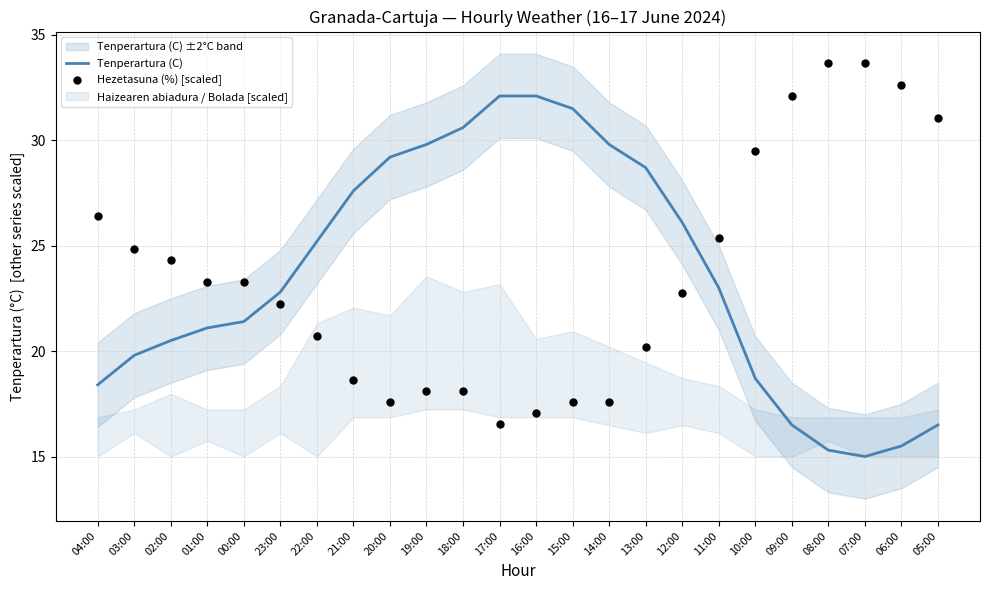

At how many categories does at least one series exceed 18?

24